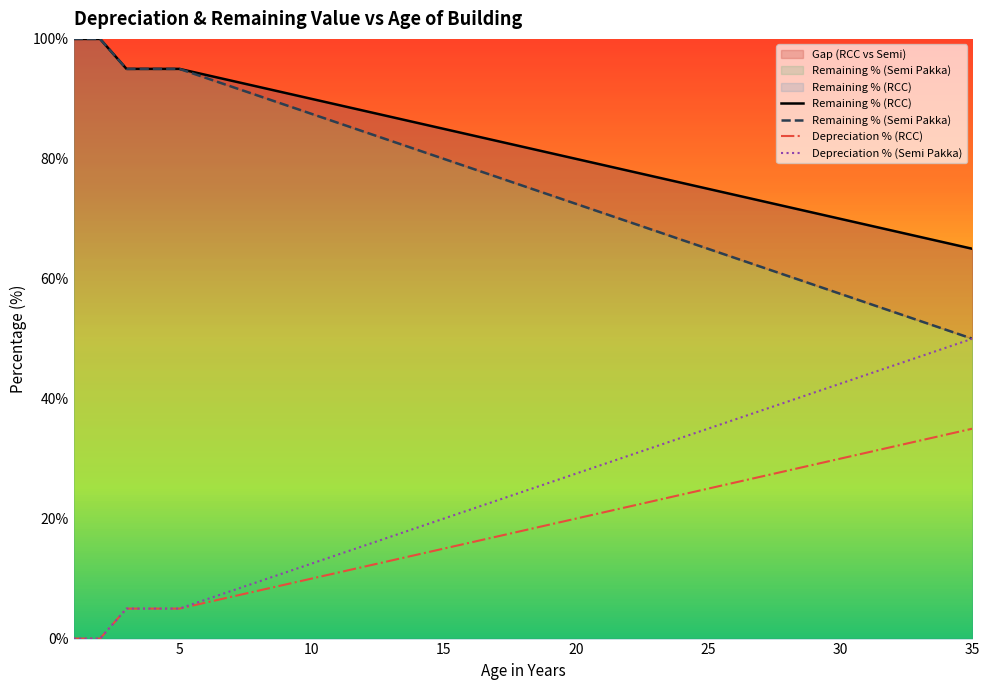

True or false: Remaining % (RCC) has more than 2 points higher than both neighbors.

False